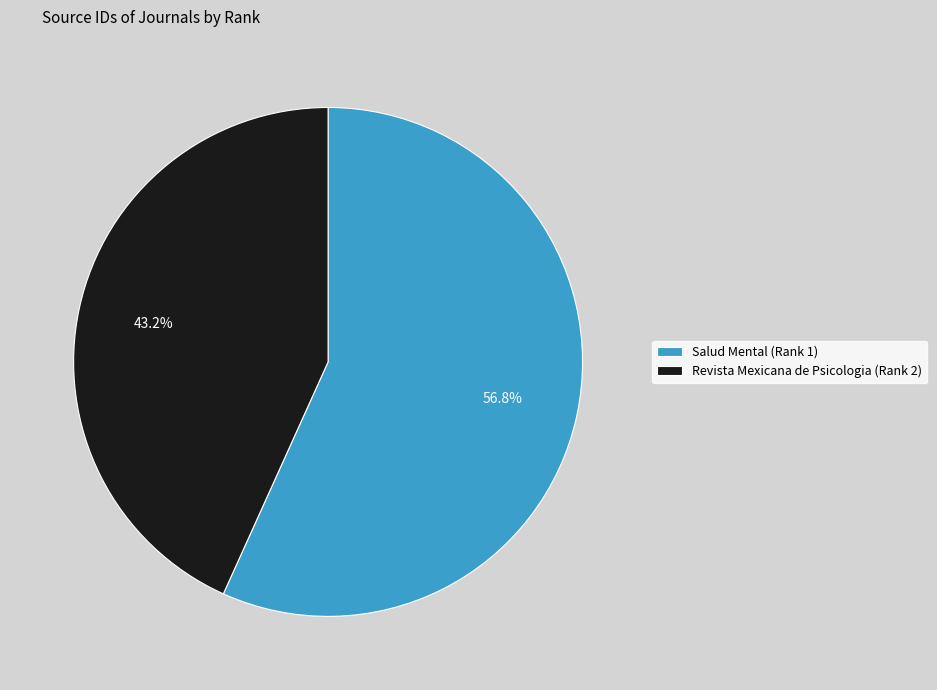

To the nearest percent, what is the combined percentage of Salud Mental (Rank 1) and Revista Mexicana de Psicologia (Rank 2)?

100%